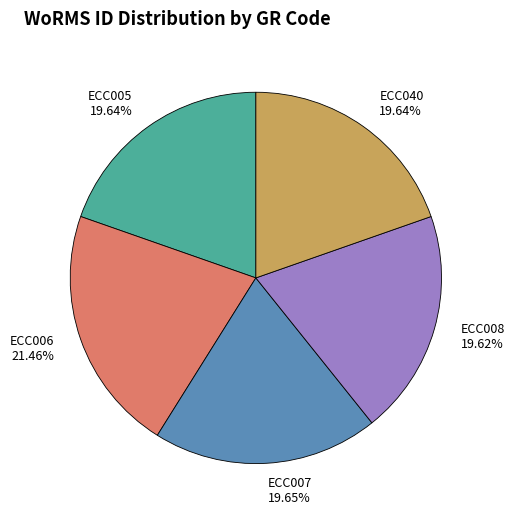

To the nearest percent, what portion does ECC007 represent?

20%